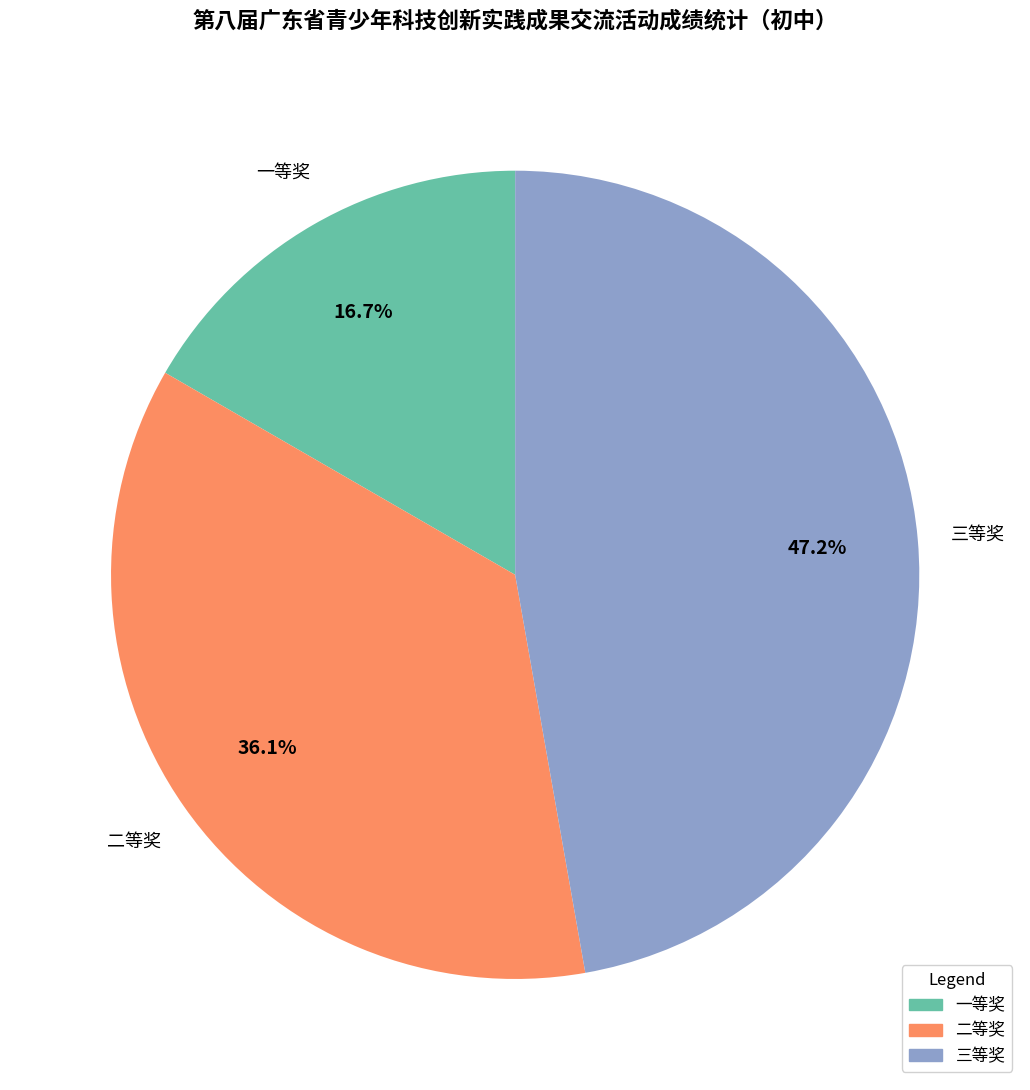

To the nearest percent, what is the difference between the 二等奖 and 三等奖 slice percentages?

11%